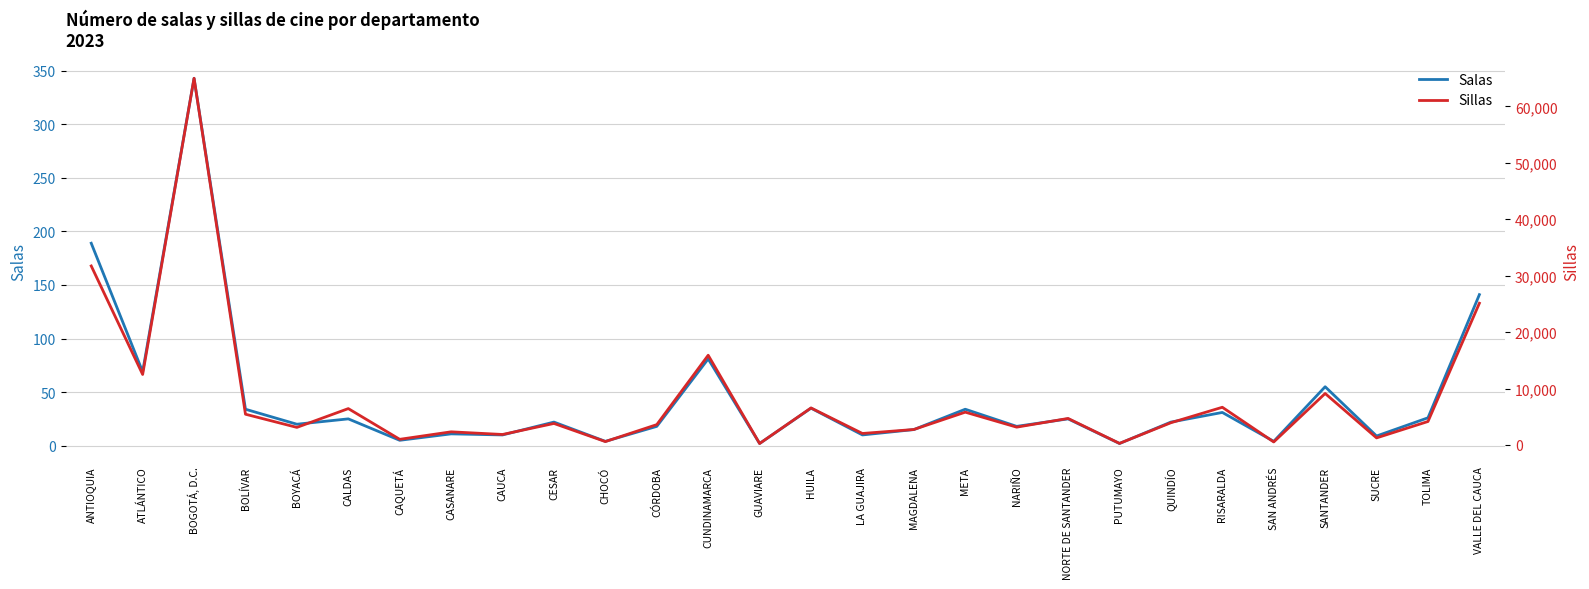

What is the label of the 3rd point from the left?

BOGOTÁ, D.C.